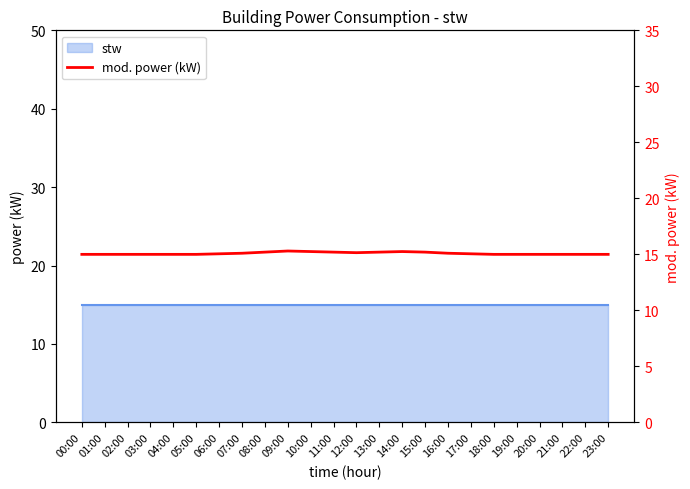

What is the label of the 11th point from the left?

10:00